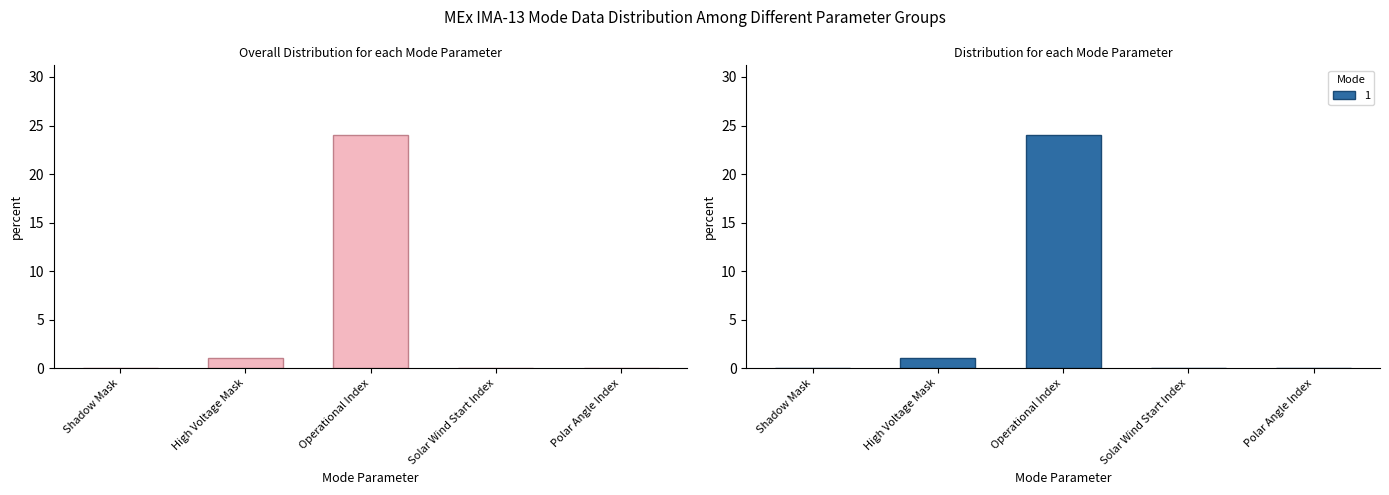

List the labels in order of value, smallest first.

Shadow Mask, Solar Wind Start Index, Polar Angle Index, High Voltage Mask, Operational Index